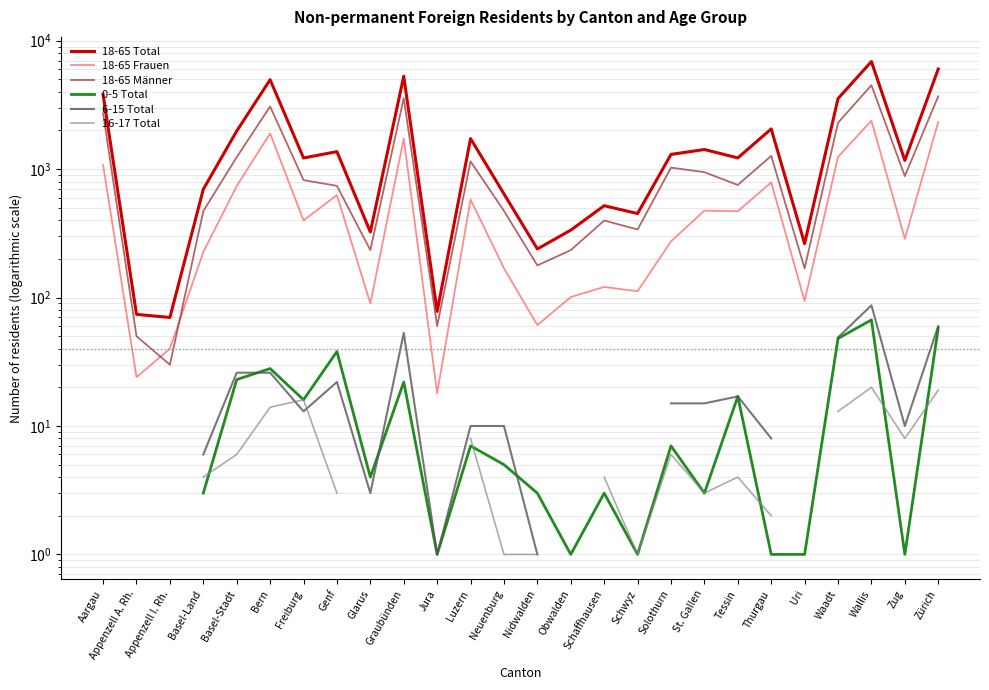

The value of 18-65 Frauen at Thurgau is 535.7. True or false?

False